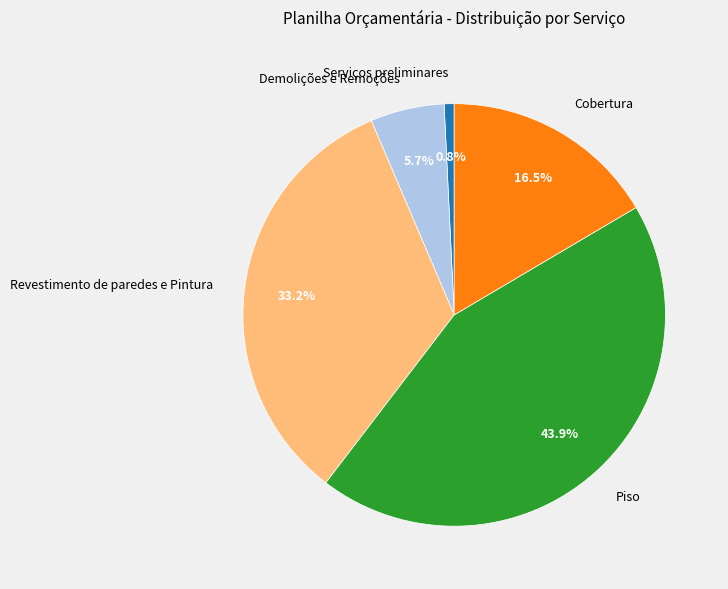

Rank the categories by value from highest to lowest.

Piso, Revestimento de paredes e Pintura, Cobertura, Demolições e Remoções, Serviços preliminares